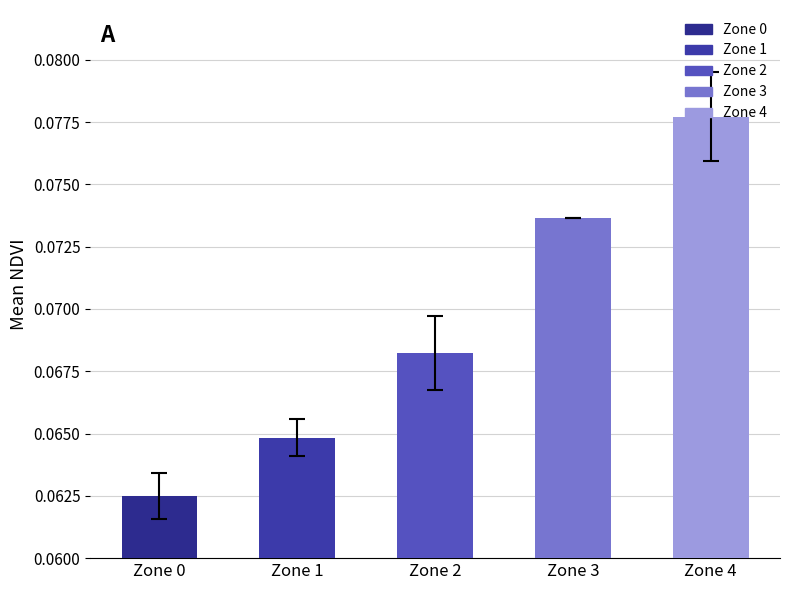

True or false: the data shows 0.0 at Zone 2.

False